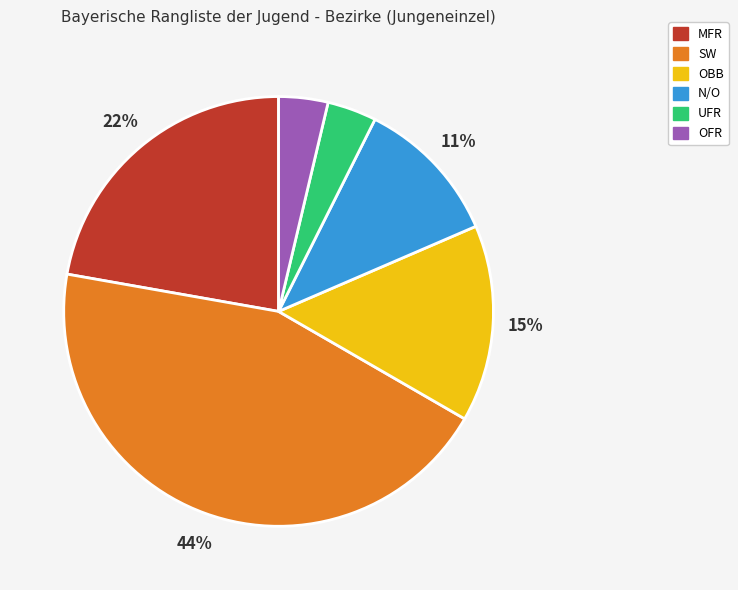

Does OFR represent more than half of the total?

No